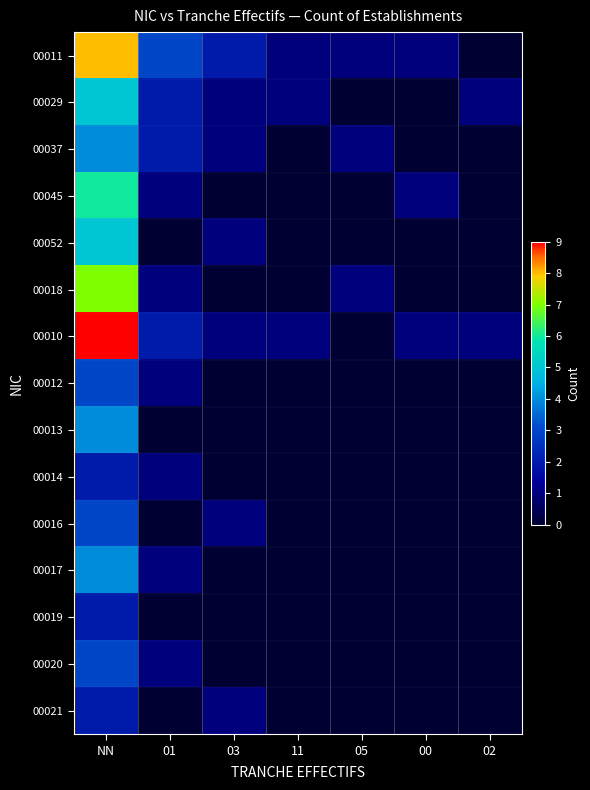

What is the spread (max minus min) of values at 05?

1